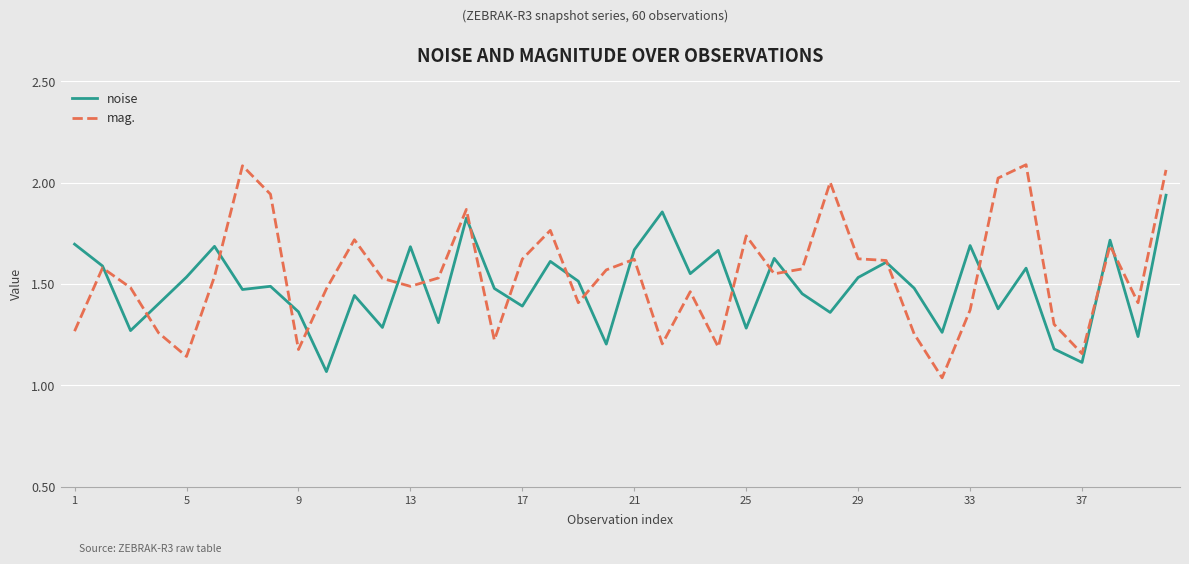

List the series in order of their peak value, lowest first.

noise, mag.